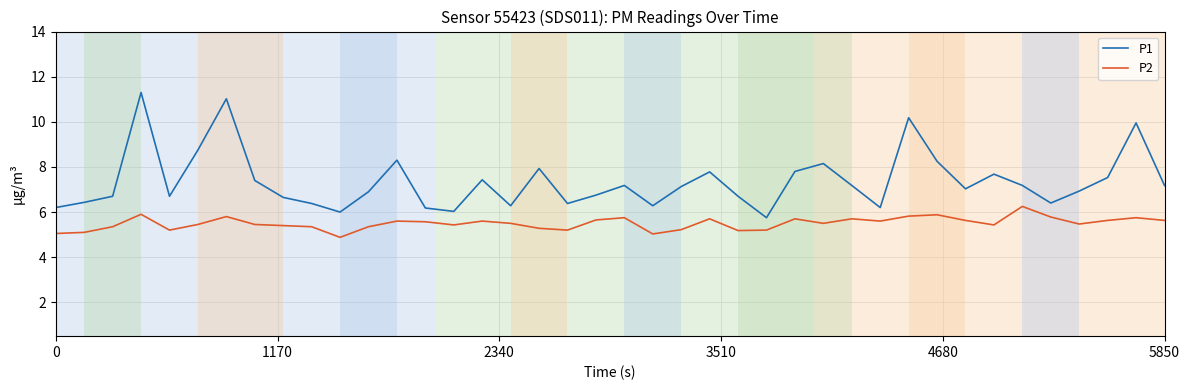

Rank the series by their average value, from highest to lowest.

P1, P2